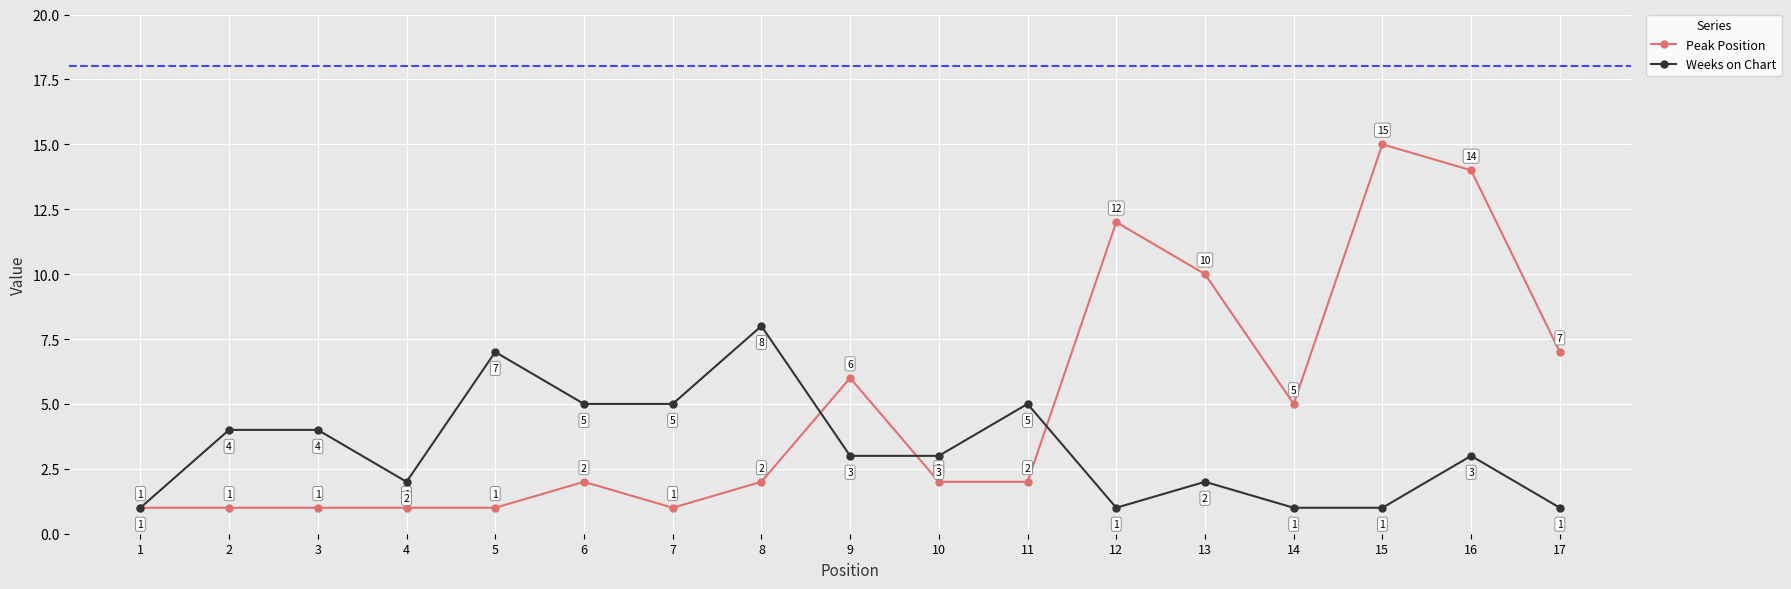

List the series in order of their overall mean, highest first.

Peak Position, Weeks on Chart